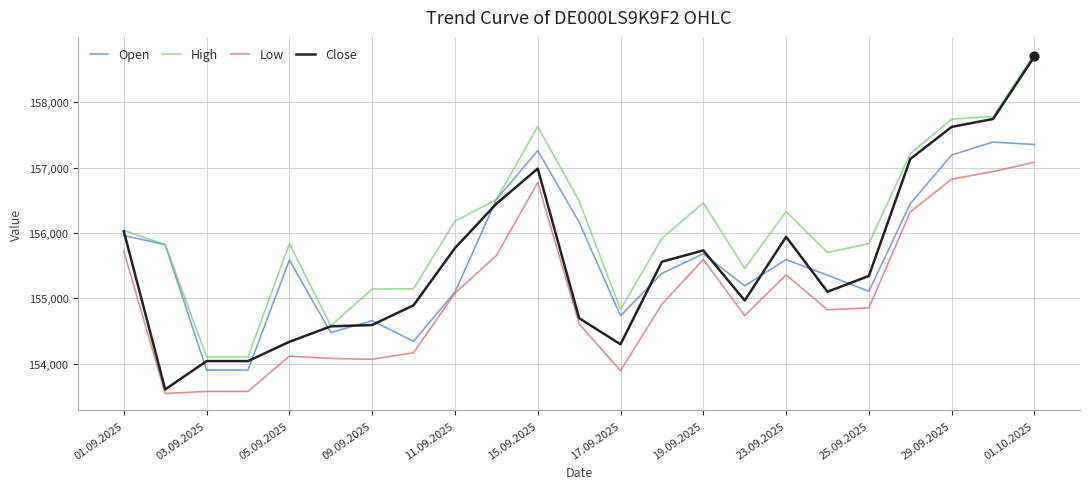

At how many categories does at least one series exceed 158361?

1